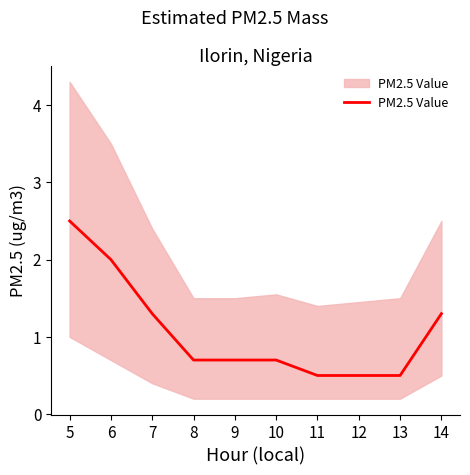

What is the difference between the values at 10 and 7?

0.6